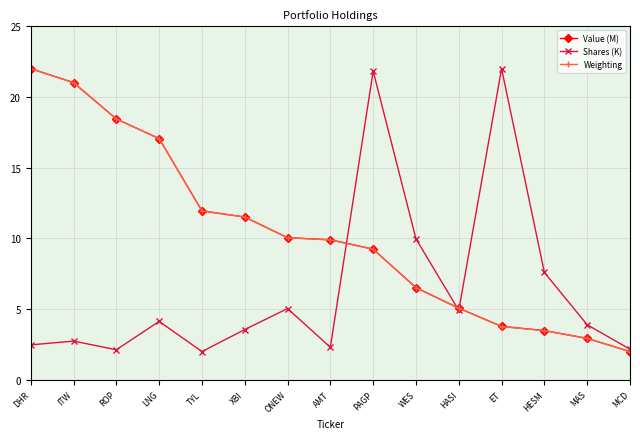

True or false: Shares (K) has more than 2 points higher than both neighbors.

True